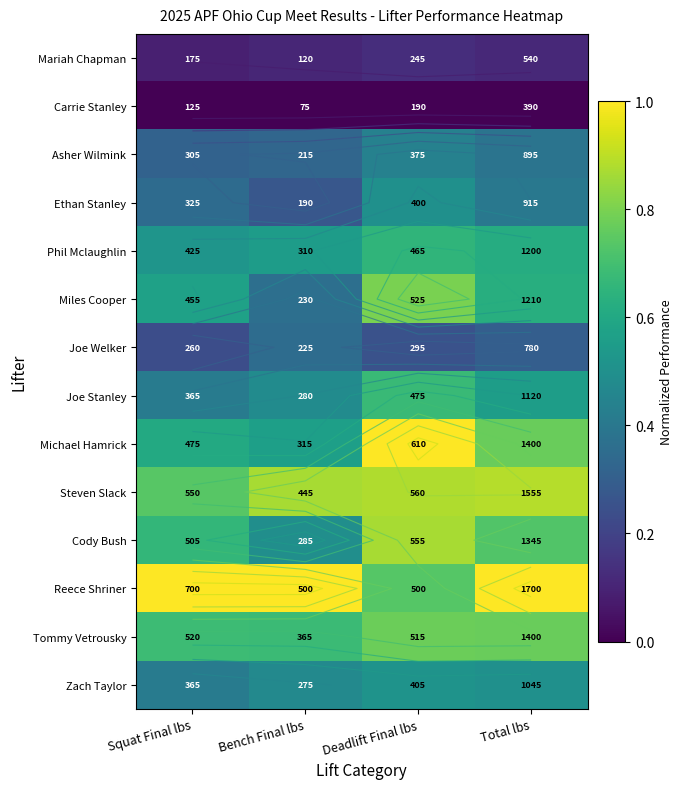

Which series has the largest total across all categories?

Reece Shriner